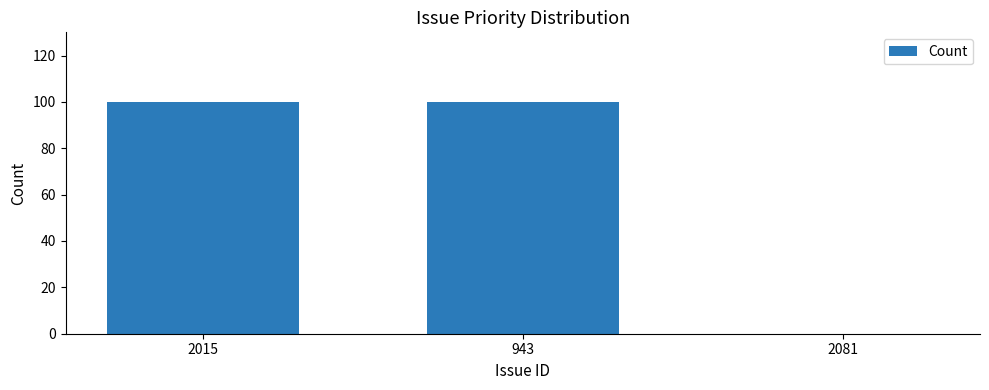

Between 2081 and 2015, which is larger?

2015